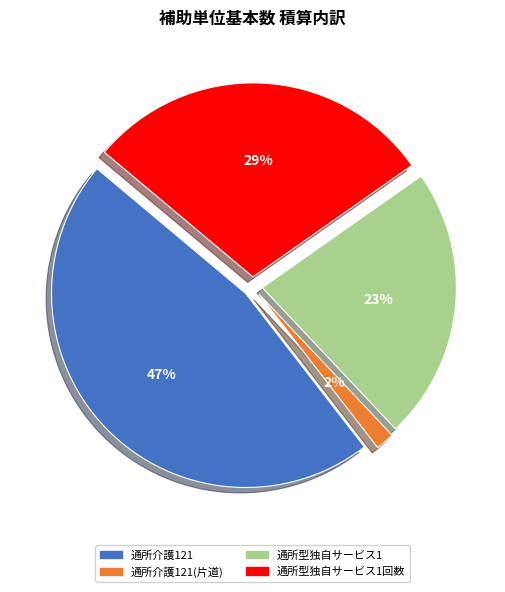

What is the change in value from 通所介護121 to 通所介護121(片道)?

-2488